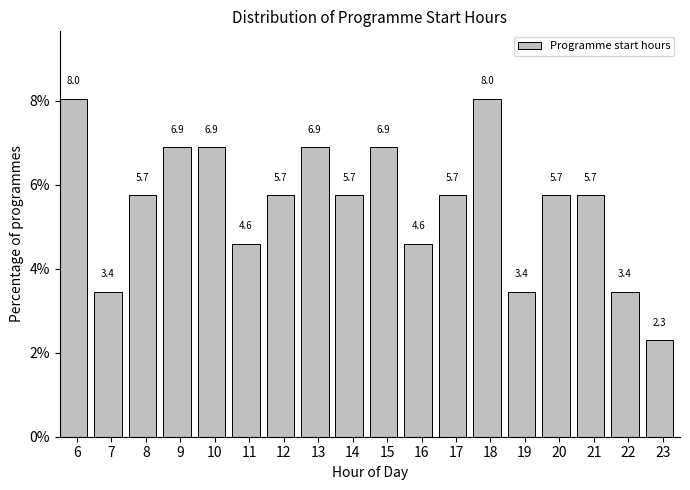

Reading left to right, transcribe all the data shown in this chart.

6=8.0	7=3.4	8=5.7	9=6.9	10=6.9	11=4.6	12=5.7	13=6.9	14=5.7	15=6.9	16=4.6	17=5.7	18=8.0	19=3.4	20=5.7	21=5.7	22=3.4	23=2.3